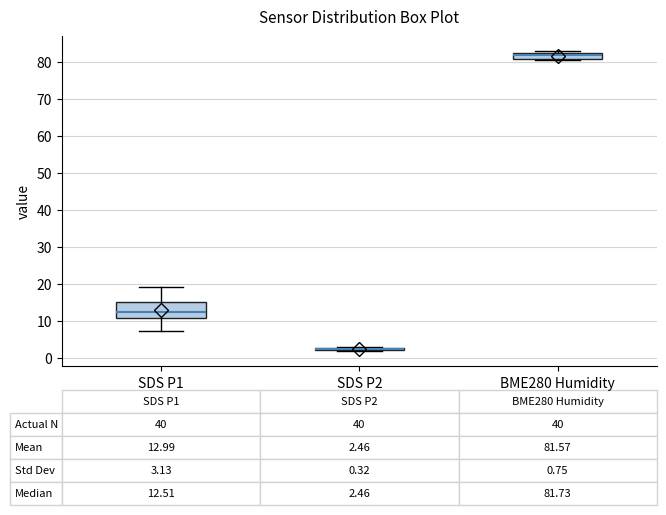

Which box is the tallest, from its lower edge to its upper edge?

SDS P1